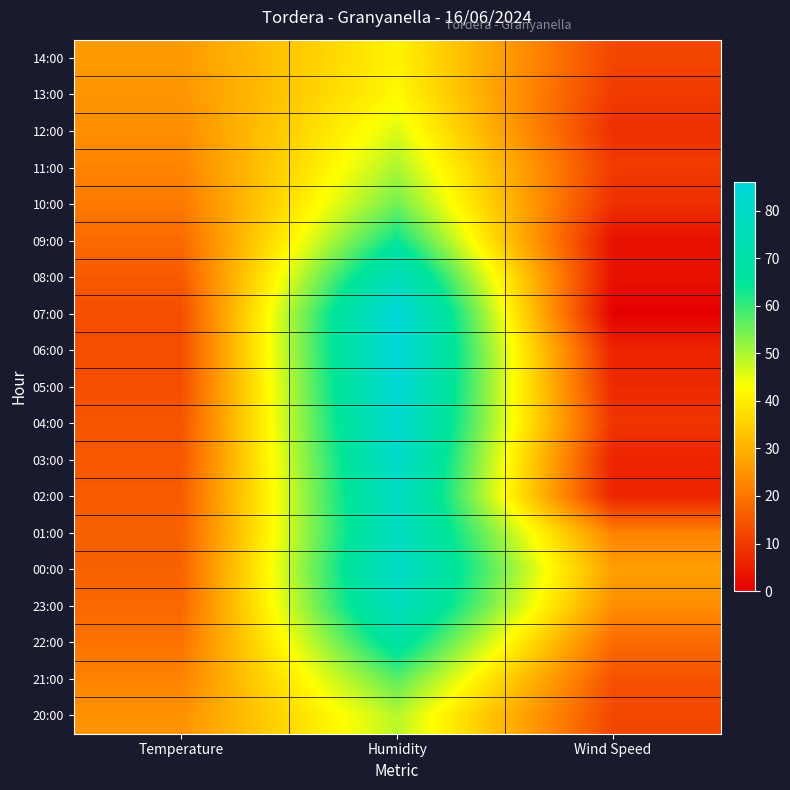

Reading left to right, list all the values displayed in this chart.

14:00: Temperature=26.2	Humidity=41.0	Wind Speed=12.0
13:00: Temperature=25.2	Humidity=42.0	Wind Speed=10.0
12:00: Temperature=24.0	Humidity=46.0	Wind Speed=8.0
11:00: Temperature=22.4	Humidity=50.0	Wind Speed=10.0
10:00: Temperature=20.6	Humidity=55.0	Wind Speed=8.0
09:00: Temperature=18.0	Humidity=64.0	Wind Speed=3.0
08:00: Temperature=15.3	Humidity=76.0	Wind Speed=3.0
07:00: Temperature=13.4	Humidity=86.0	Wind Speed=0.0
06:00: Temperature=13.4	Humidity=86.0	Wind Speed=6.0
05:00: Temperature=13.4	Humidity=85.0	Wind Speed=7.0
04:00: Temperature=14.5	Humidity=83.0	Wind Speed=9.0
03:00: Temperature=14.9	Humidity=81.0	Wind Speed=6.0
02:00: Temperature=15.7	Humidity=79.0	Wind Speed=6.0
01:00: Temperature=16.4	Humidity=78.0	Wind Speed=22.0
00:00: Temperature=16.8	Humidity=80.0	Wind Speed=27.0
23:00: Temperature=17.6	Humidity=77.0	Wind Speed=24.0
22:00: Temperature=19.4	Humidity=68.0	Wind Speed=18.0
21:00: Temperature=22.3	Humidity=57.0	Wind Speed=14.0
20:00: Temperature=24.6	Humidity=49.0	Wind Speed=12.0